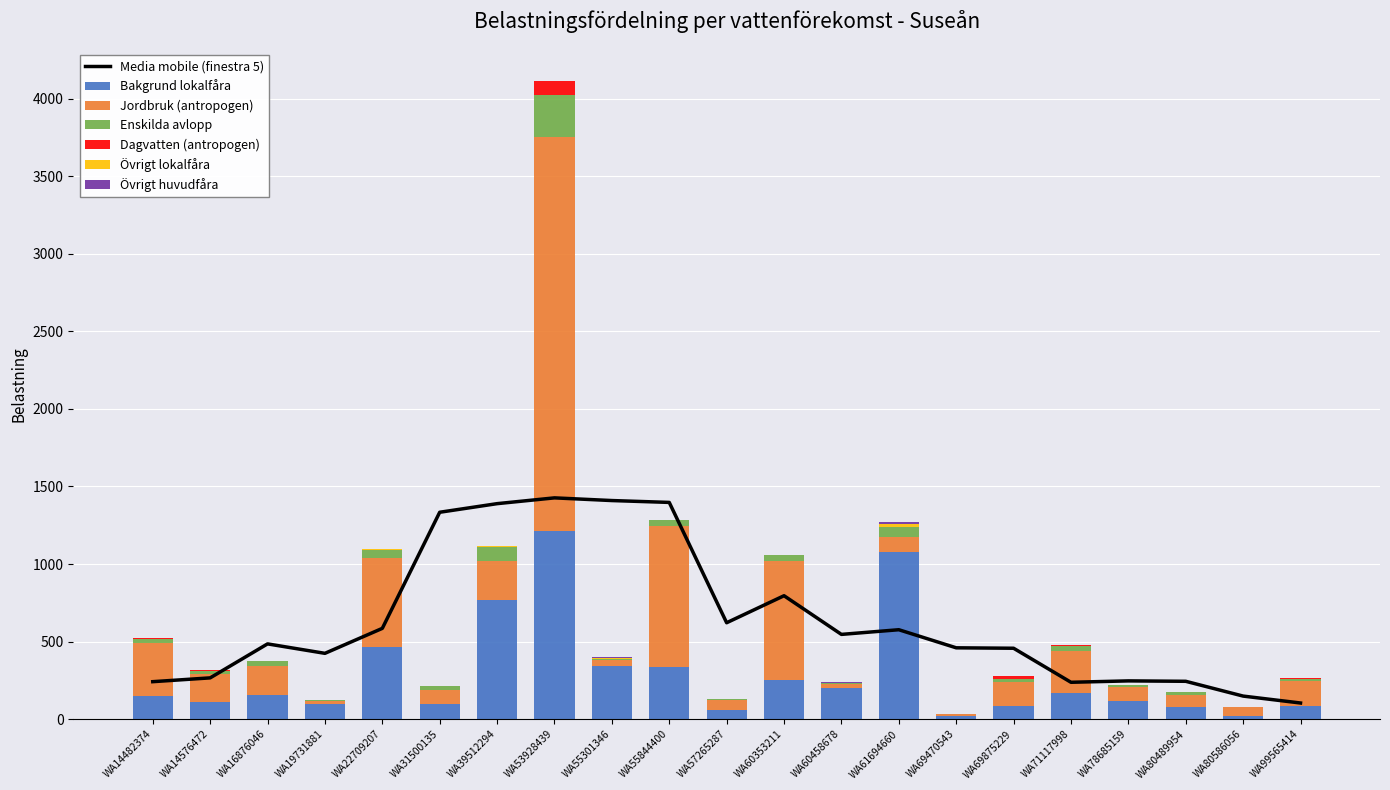

What is the highest value of the Övrigt lokalfåra series?

17.5